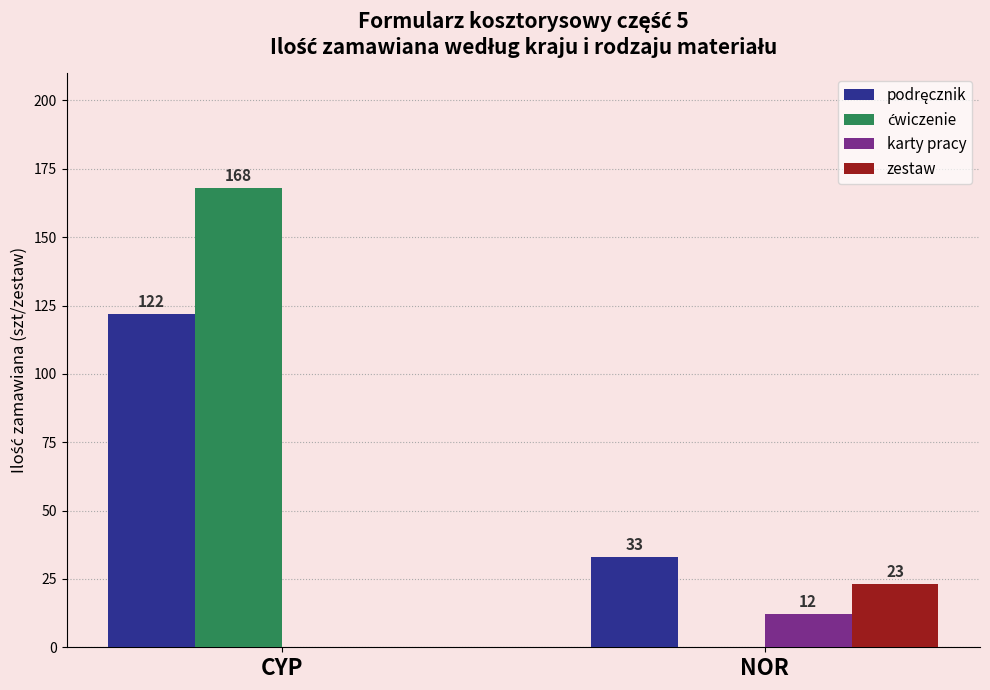

The zestaw series shows 11 at CYP. True or false?

False